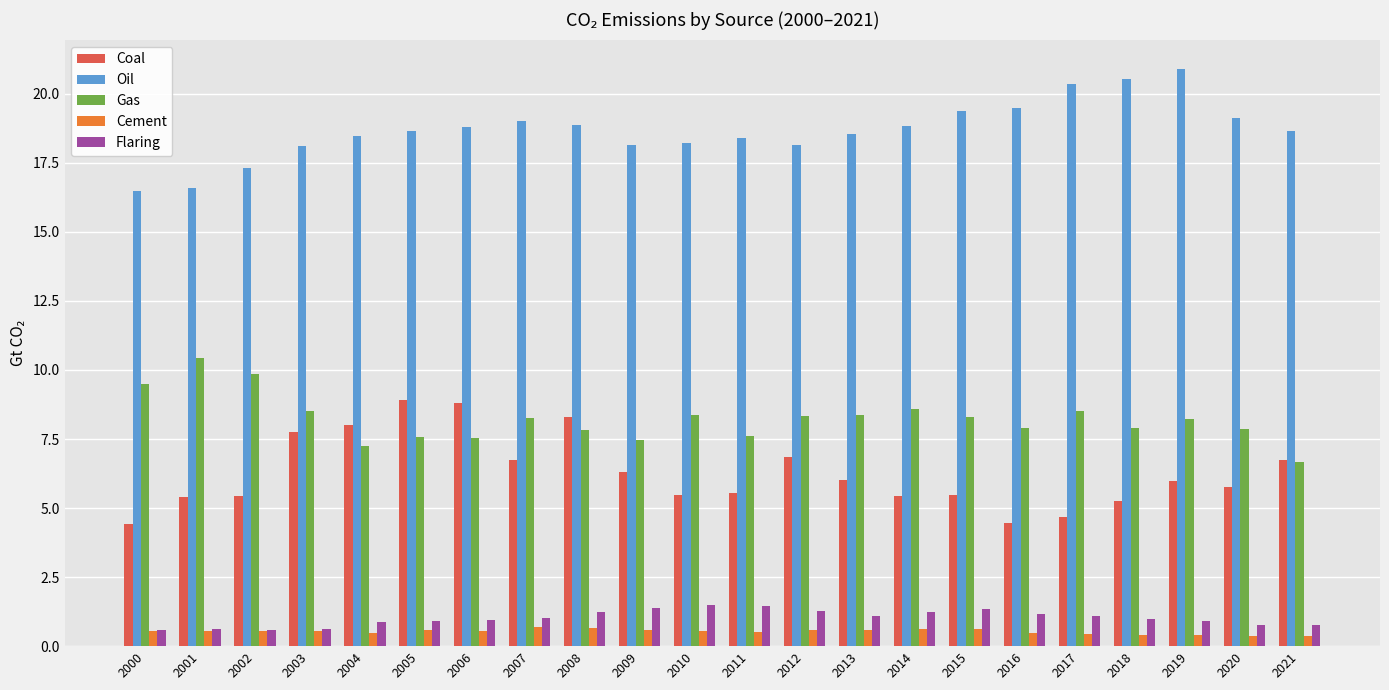

What is the maximum value for Coal?

8.9